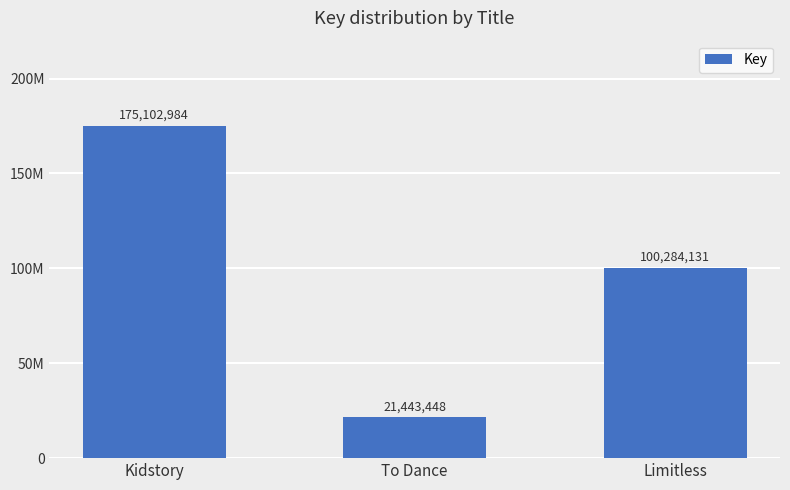

What is the change in value from Kidstory to To Dance?

-153659536